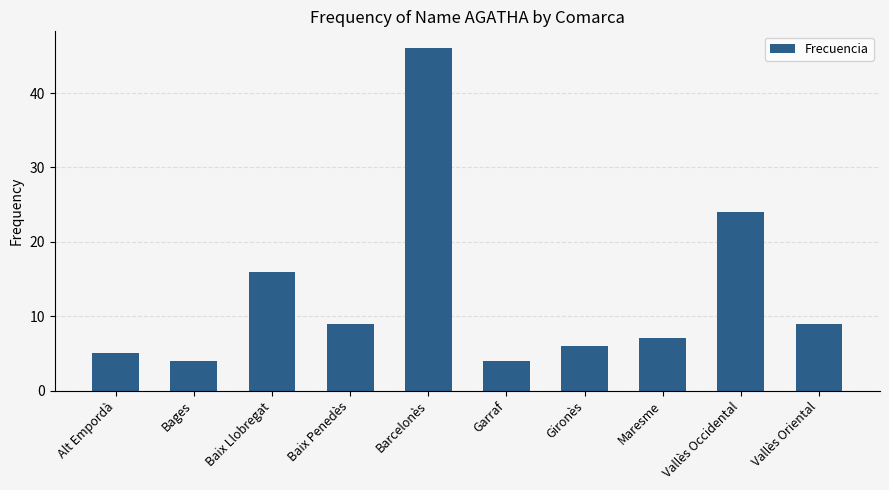

Reading left to right, extract all data points from this chart.

Alt Empordà=5	Bages=4	Baix Llobregat=16	Baix Penedès=9	Barcelonès=46	Garraf=4	Gironès=6	Maresme=7	Vallès Occidental=24	Vallès Oriental=9